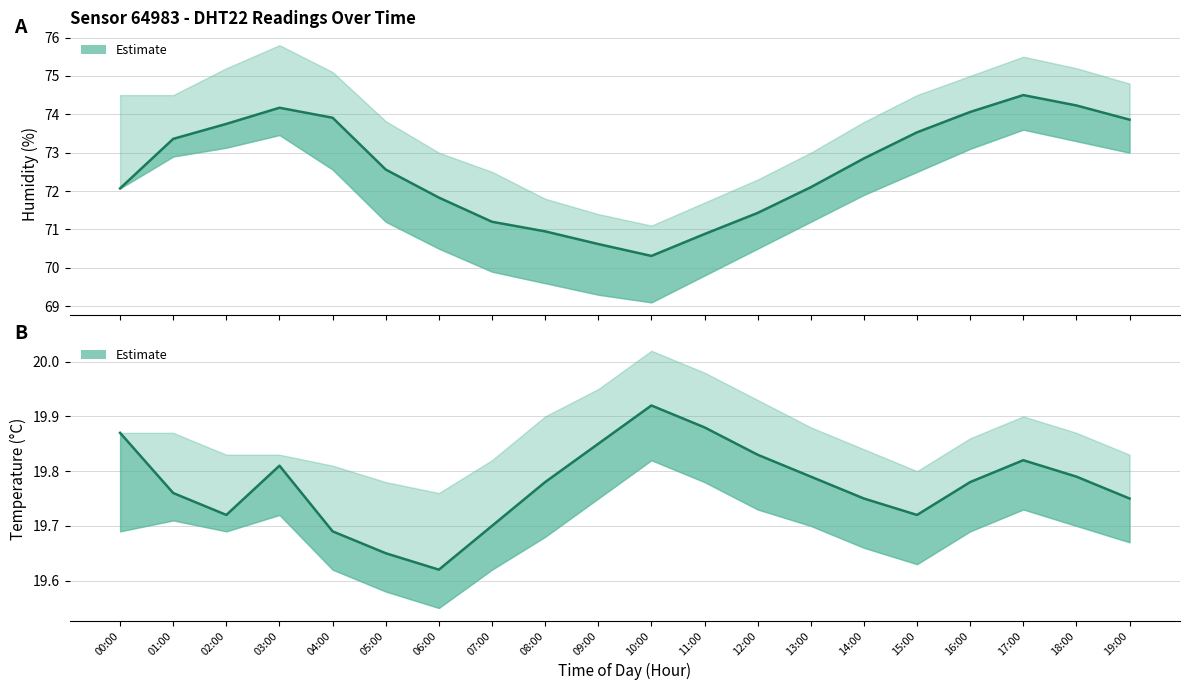

List the labels in order of temperature_lower value, smallest first.

06:00, 05:00, 04:00, 07:00, 15:00, 14:00, 19:00, 08:00, 00:00, 02:00, 16:00, 13:00, 18:00, 01:00, 03:00, 12:00, 17:00, 09:00, 11:00, 10:00